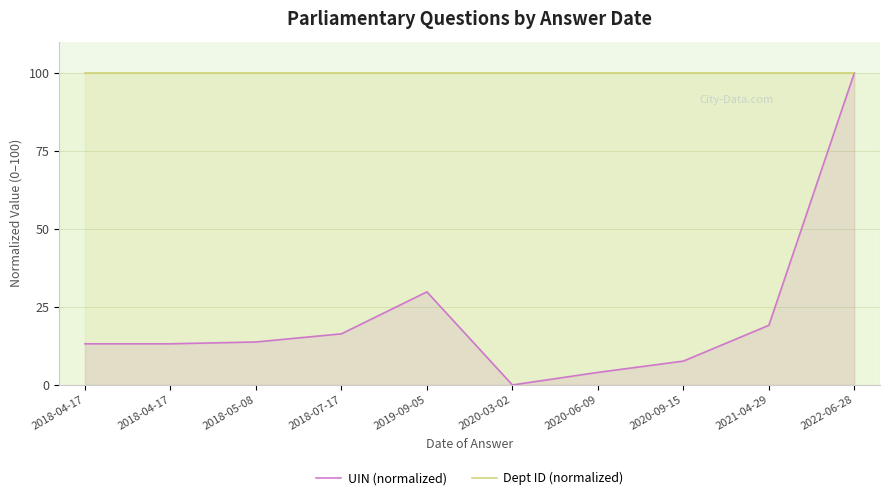

Which series changed the most between 2019-09-05 and 2020-09-15?

UIN (normalized)